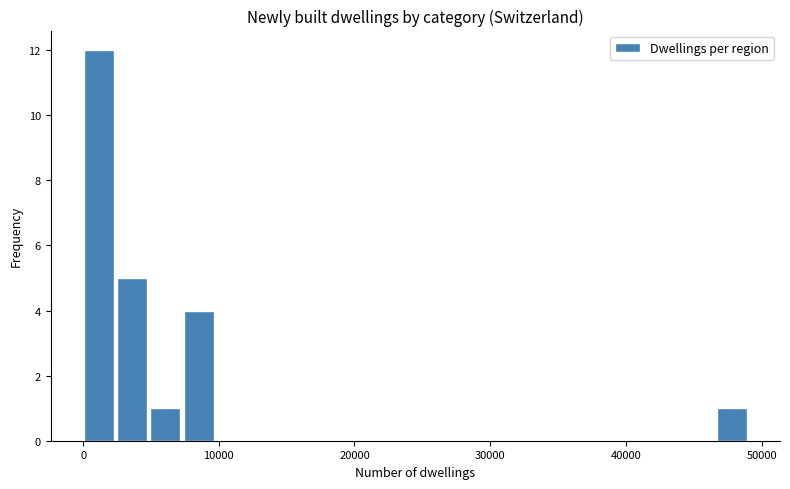

Around what value on the x-axis is the tallest bar? Give the approximate position of its centre, as read against the axis.

1000